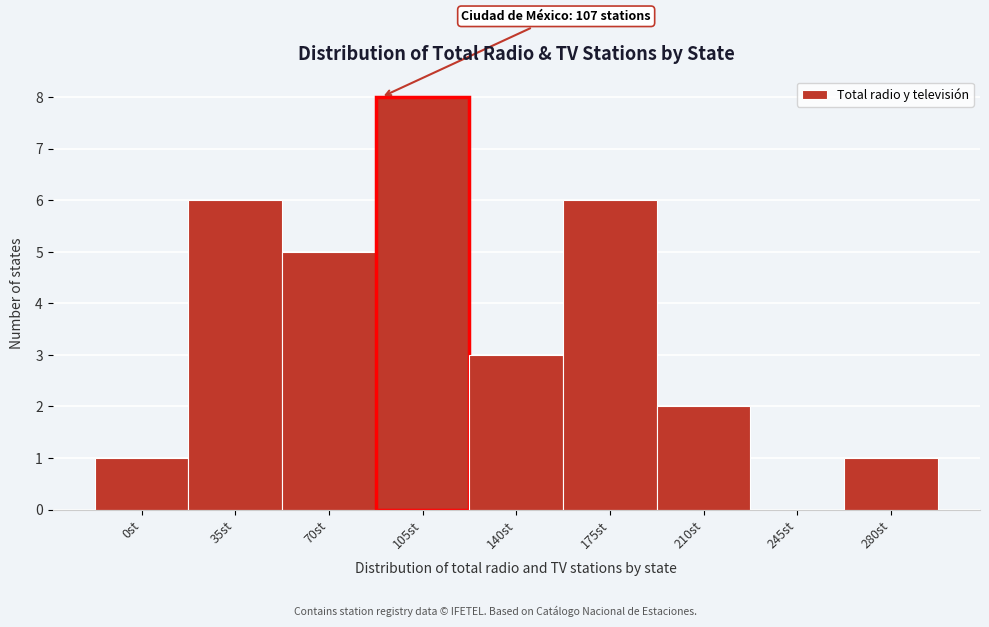

Reading left to right, what are all the values shown in this chart?

0st=1	35st=6	70st=5	105st=8	140st=3	175st=6	210st=2	245st=0	280st=1